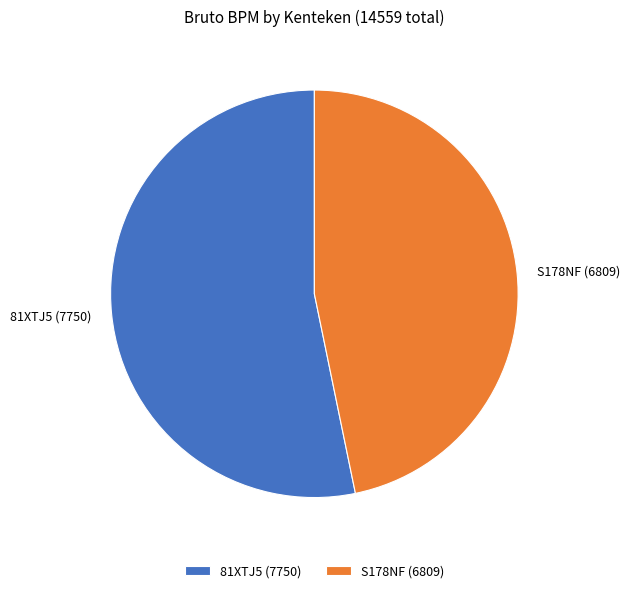

How many segments does this pie chart have?

2